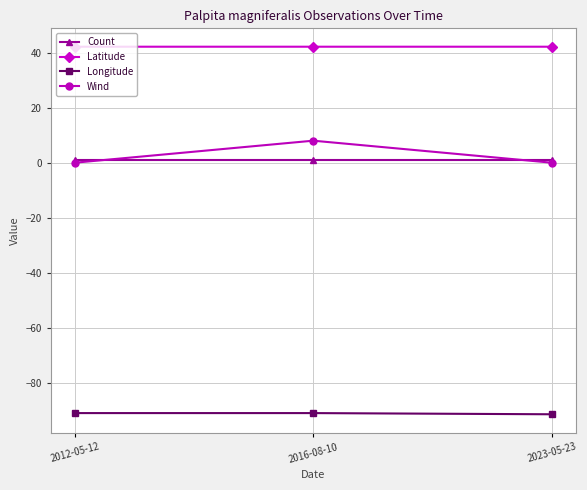

How many lines are shown in the chart?

4